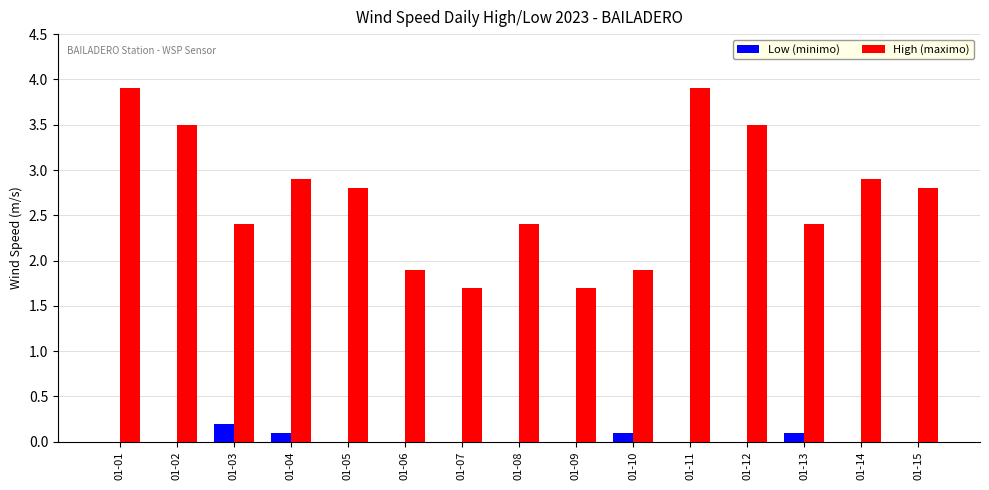

True or false: Low (minimo) has a value of 0.0 at 01-08.

True